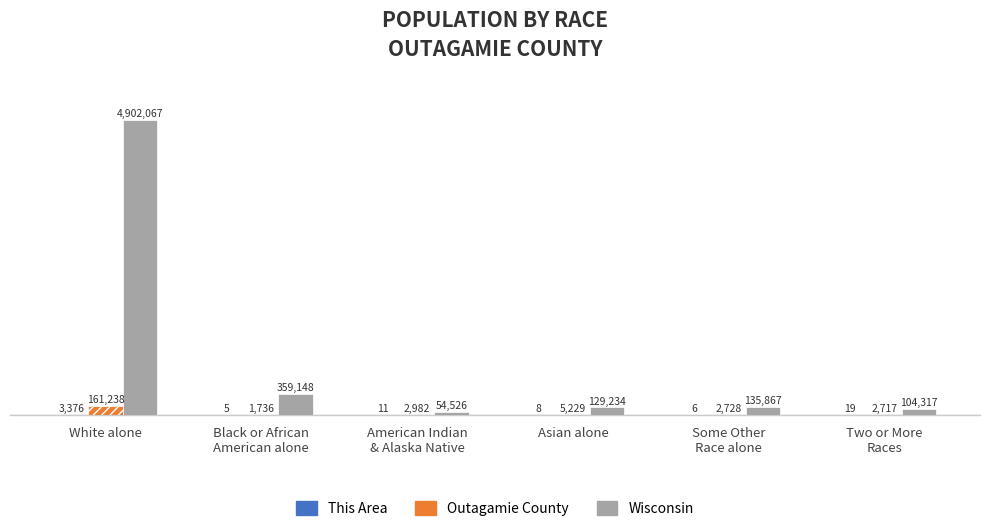

What is the maximum value shown in the chart?

4902067